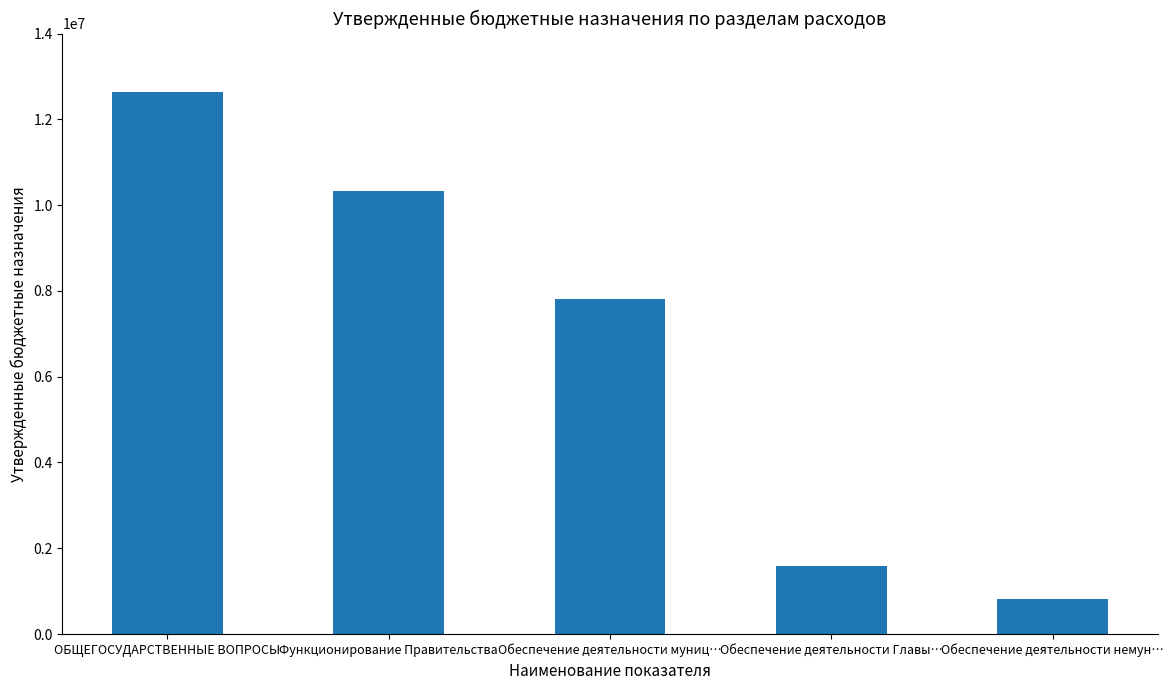

What value does the data have at ОБЩЕГОСУДАРСТВЕННЫЕ ВОПРОСЫ?

12633591.0